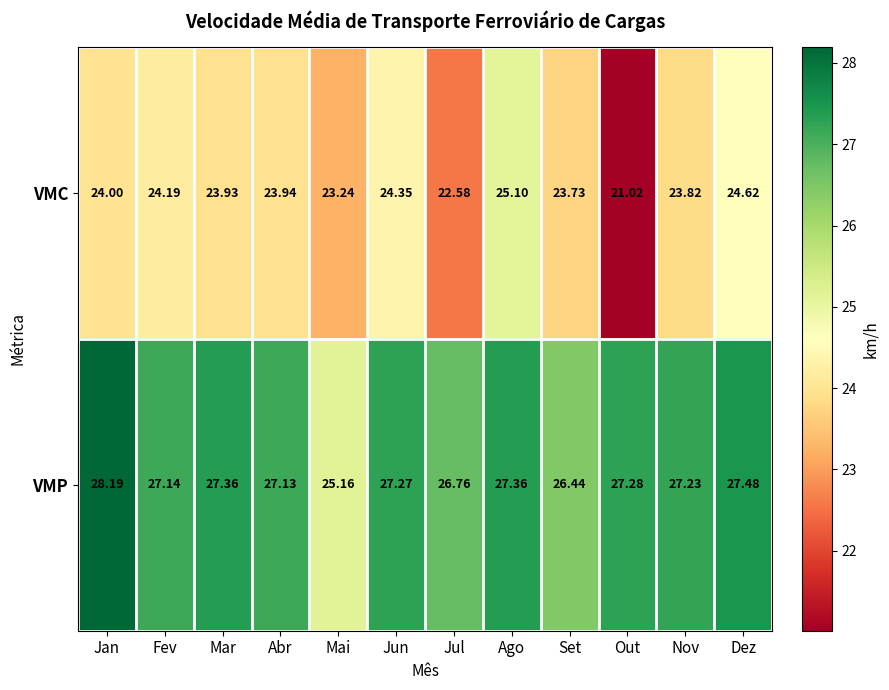

At Fev, list the series in order from largest to smallest.

VMP, VMC